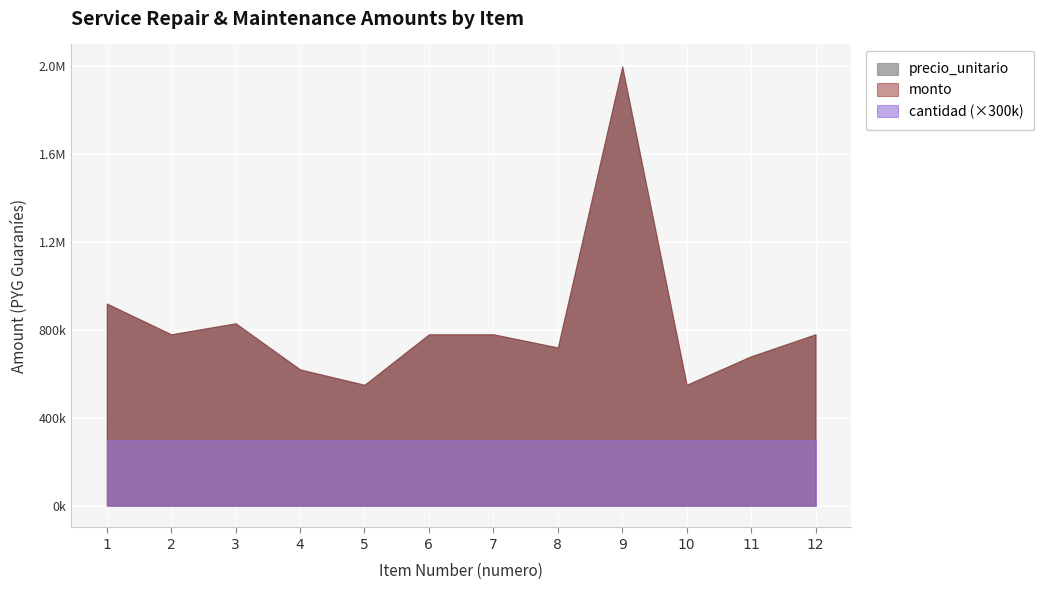

Is the value of monto at 10 greater than the value of precio_unitario at 6?

No